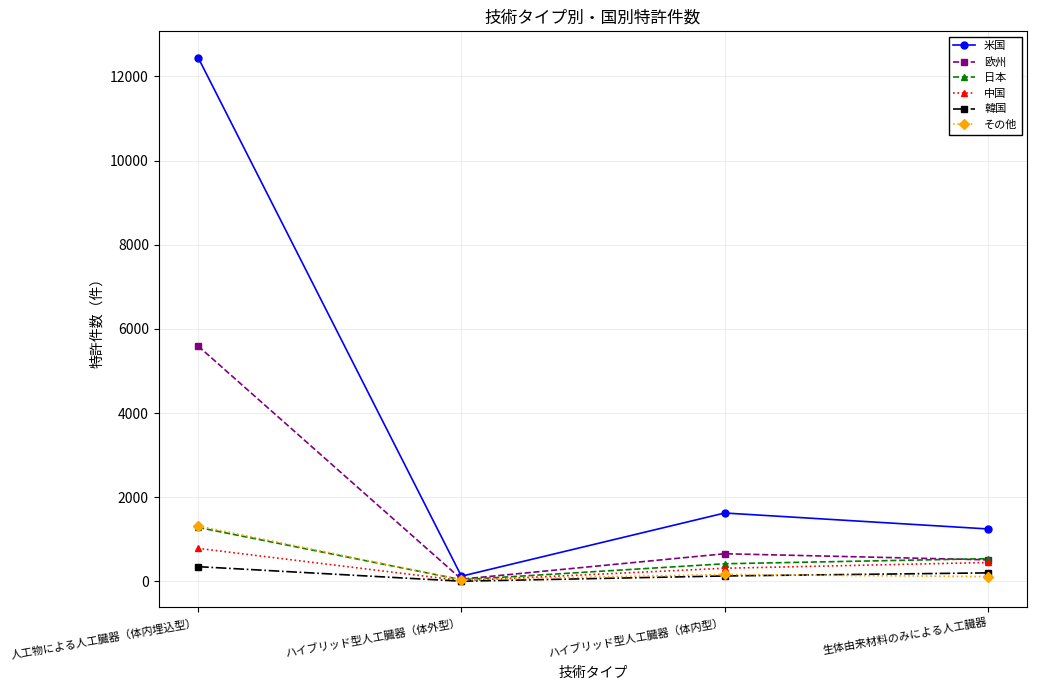

True or false: 韓国 has more than 1 interior local peaks.

False